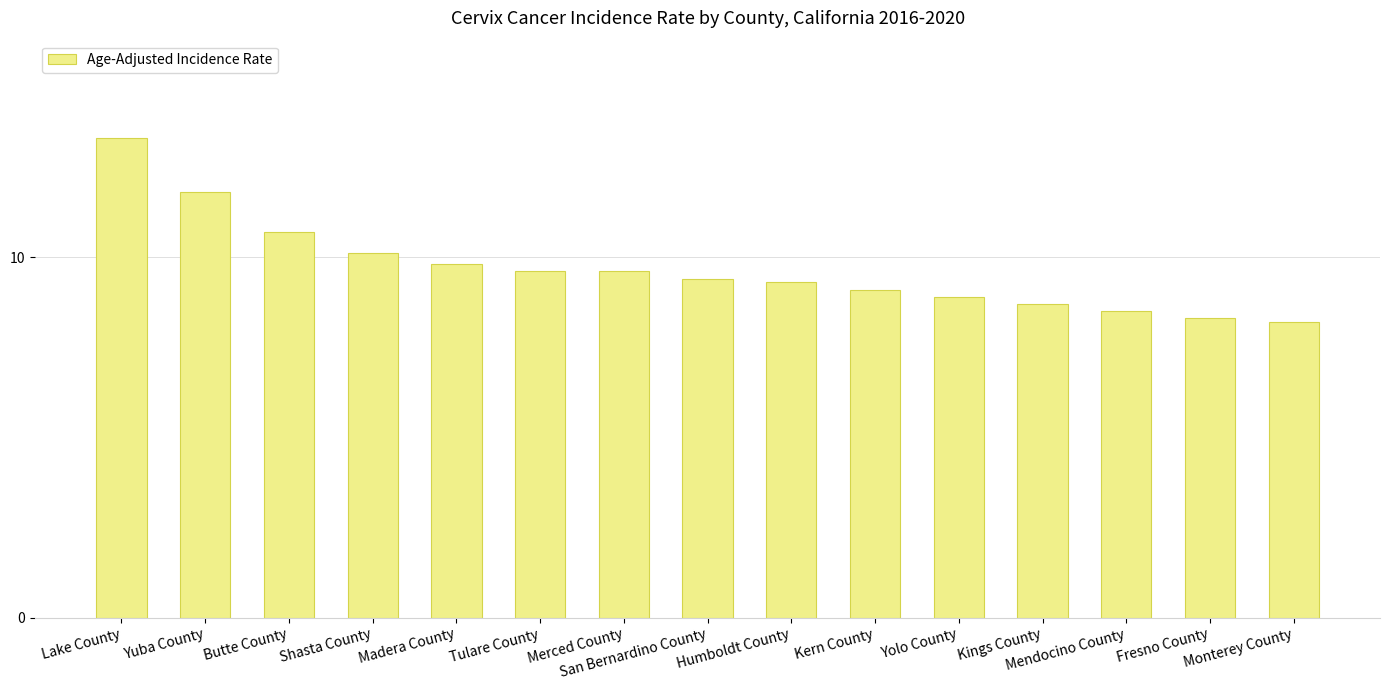

What is the value of the 9th bar from the left?

9.3